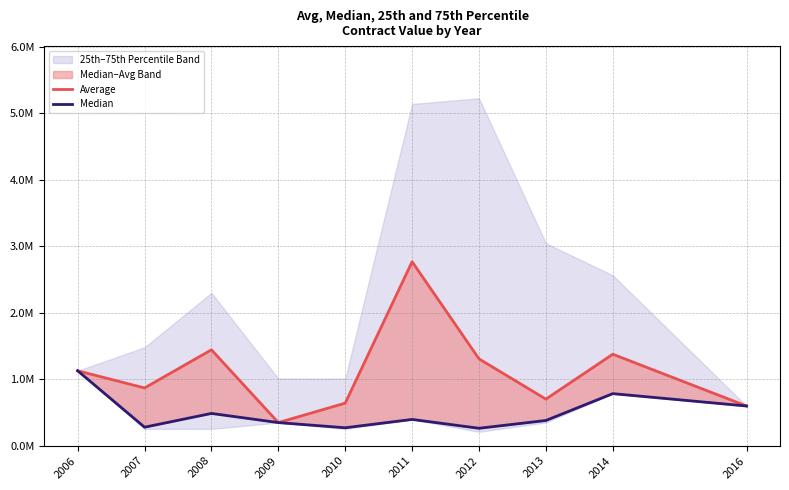

Read the Median value at 2006.

1127447.0